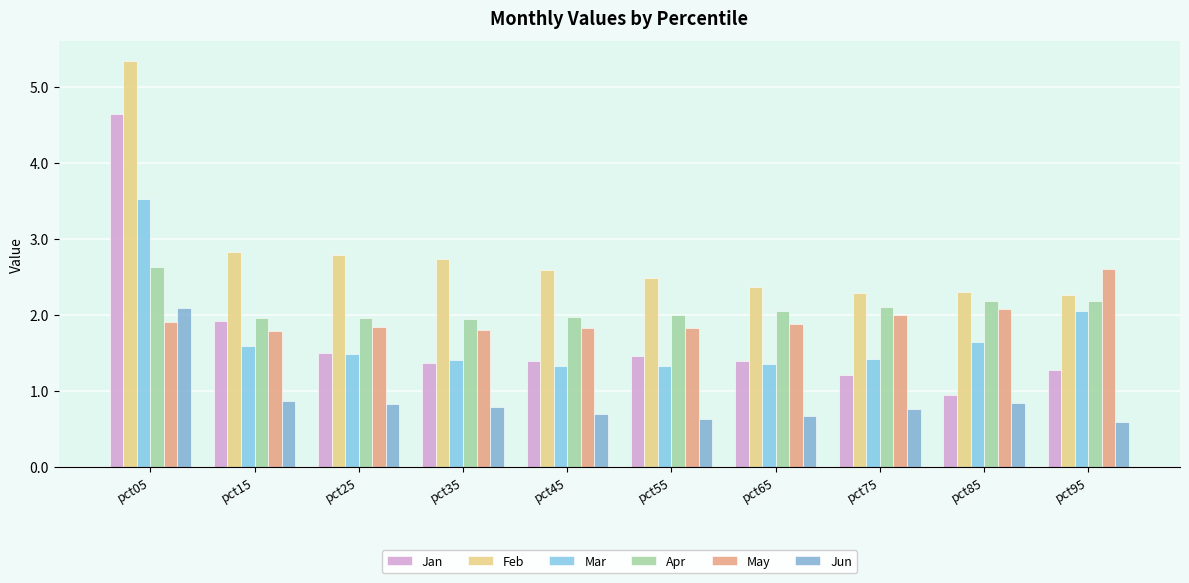

What is the difference between the highest and lowest values at pct15?

2.0